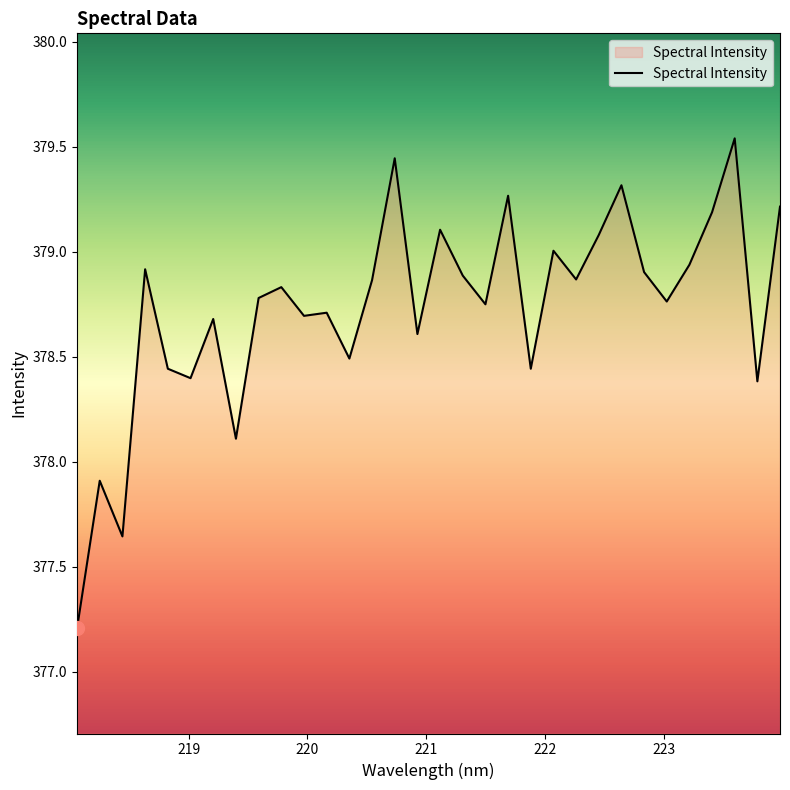

What is the minimum value shown in the chart?

377.2